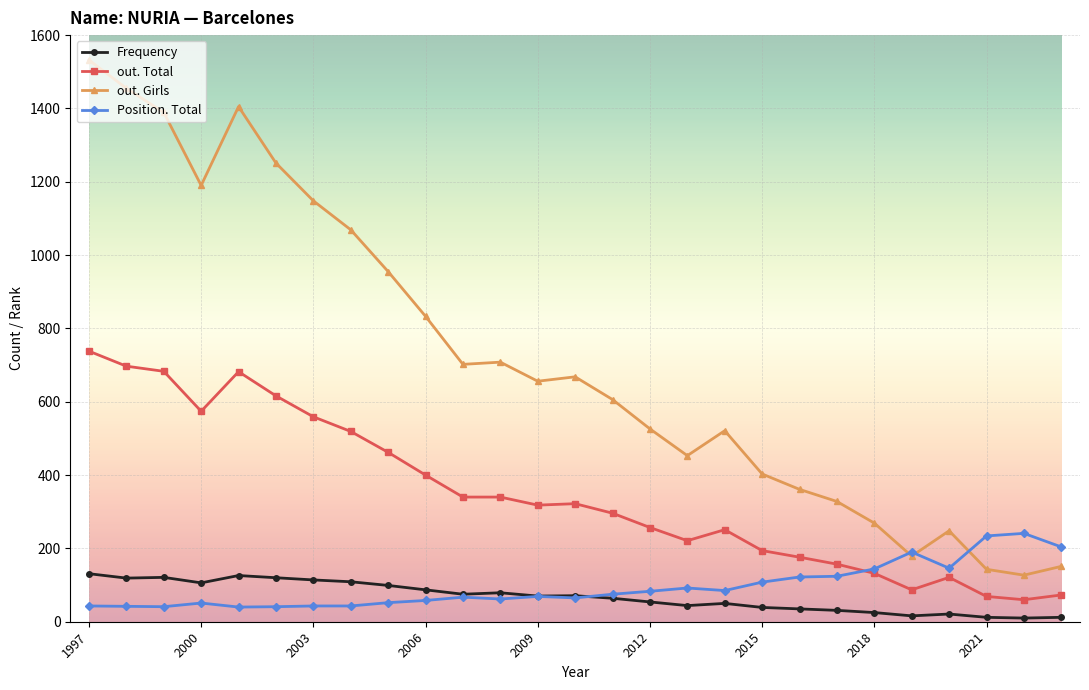

Which series has the largest total across all categories?

out. Girls